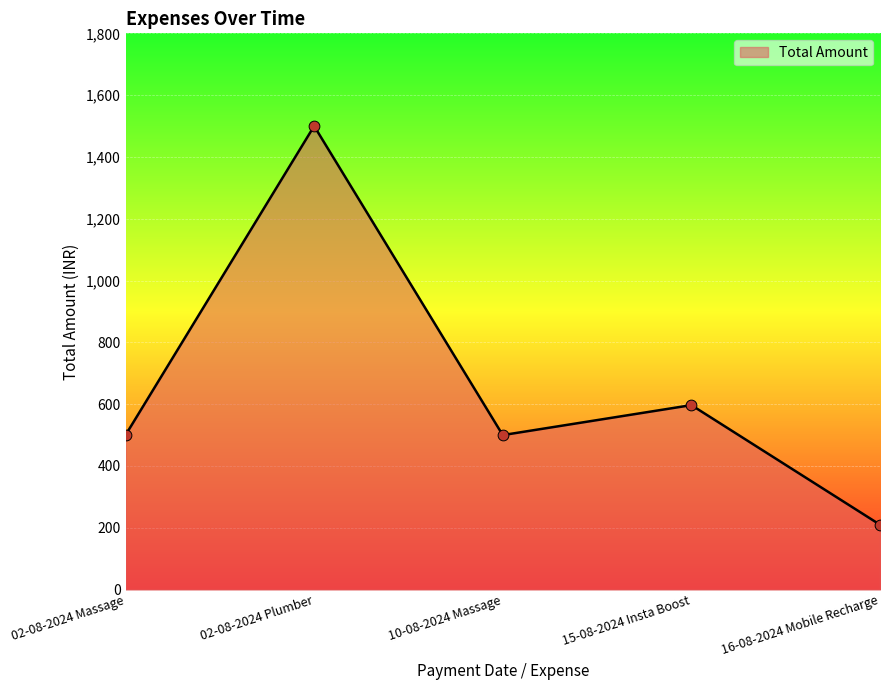

What is the change in value from 10-08-2024 Massage to 16-08-2024 Mobile Recharge?

-290